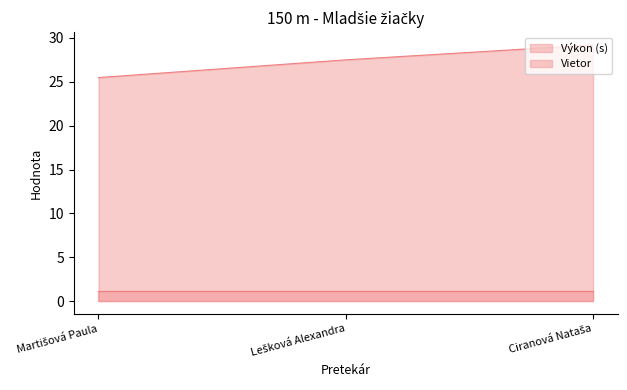

What position from the right is Martišová Paula?

3